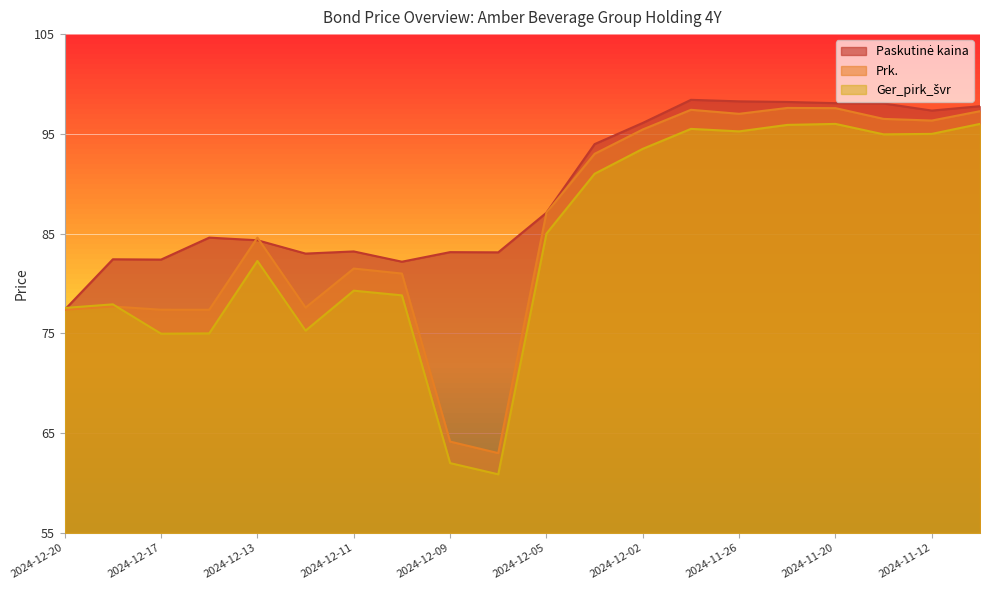

What is the difference between the Prk. values at 2024-12-16 and 2024-12-10?

3.6